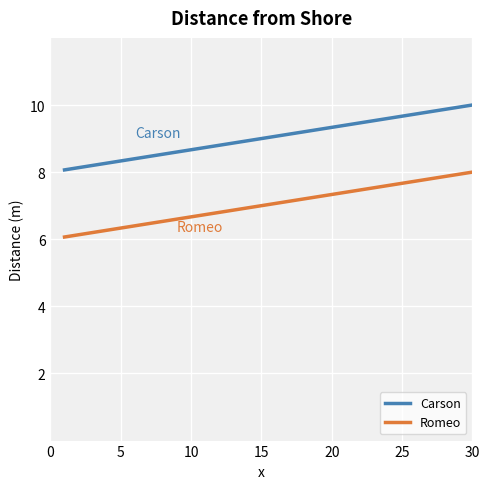

True or false: Romeo and Carson intersect in this chart.

False